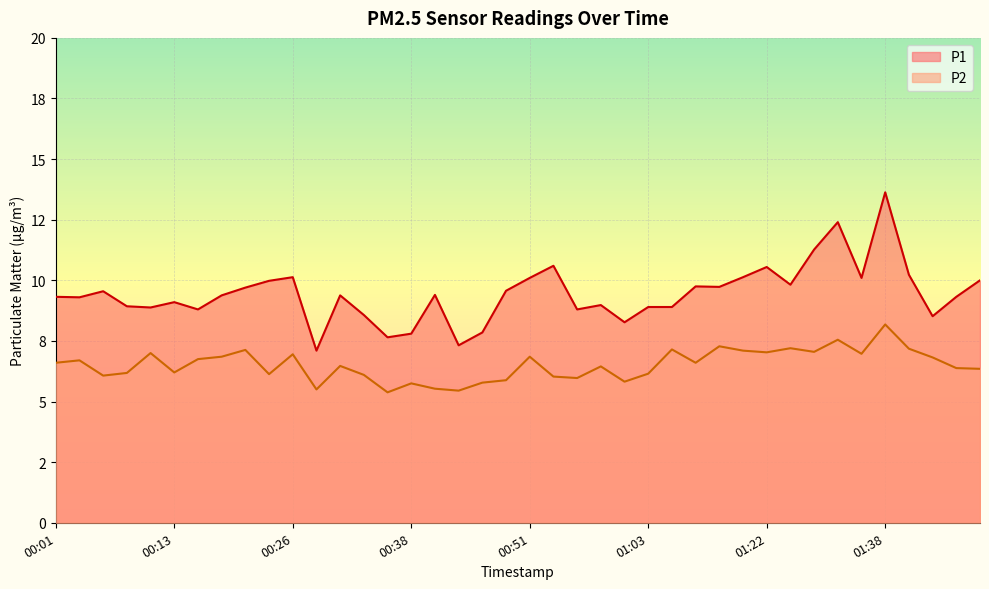

What is the difference between the maximum and minimum values in the P2 series?

2.8